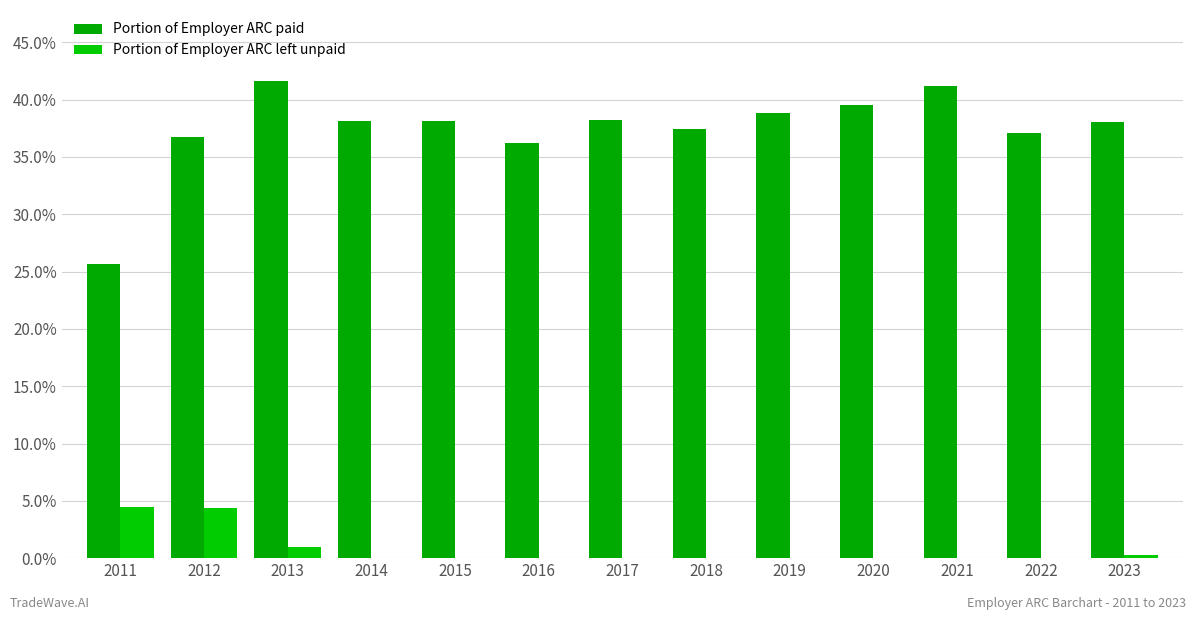

Which series has the largest total across all categories?

Portion of Employer ARC paid